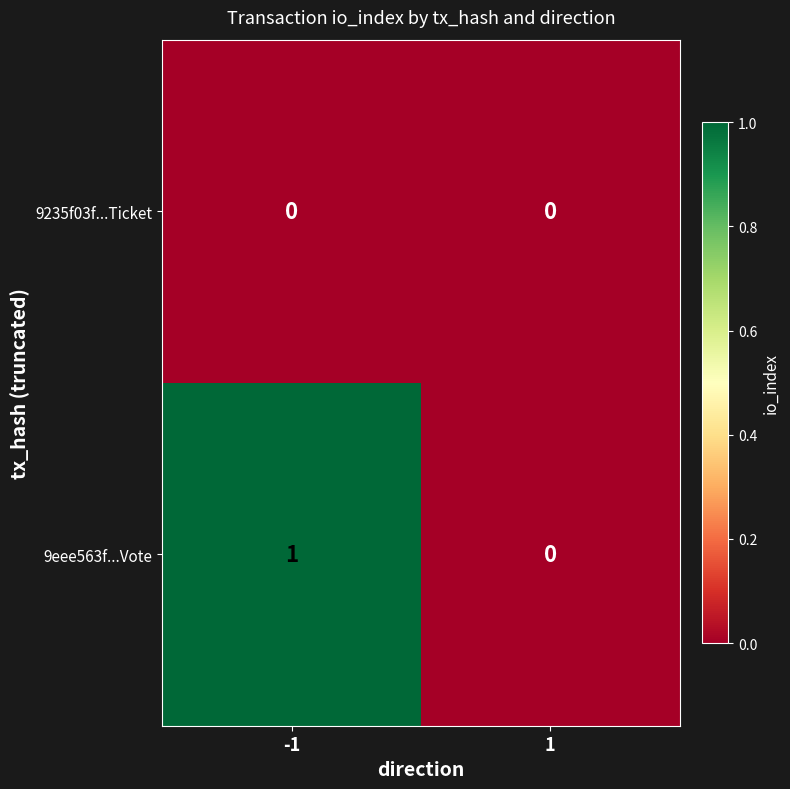

Count the number of data series in this chart.

2